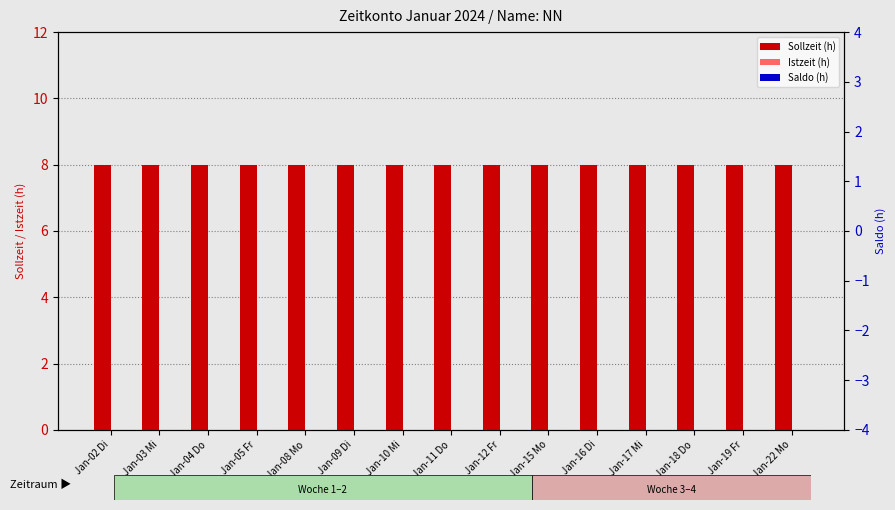

What is the sum of the Sollzeit (h) values at Jan-03 Mi and Jan-09 Di?

16